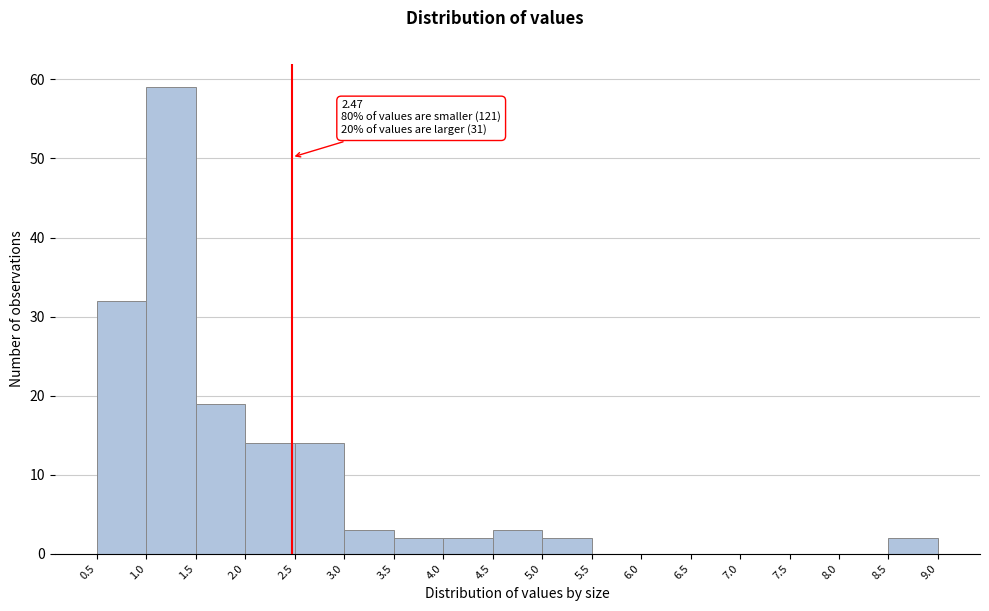

Which range on the x-axis has the tallest bar?

1.0 to 1.5